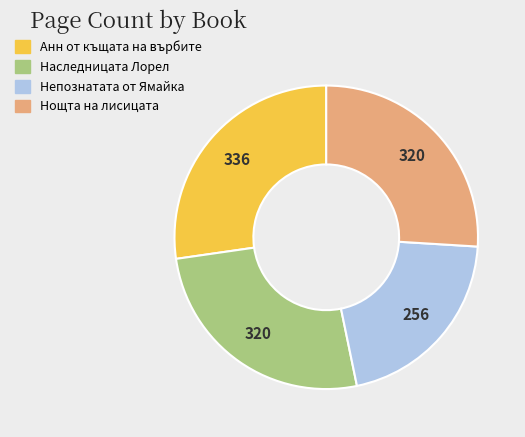

Is the sum of Непознатата от Ямайка and Нощта на лисицата greater than half?

No